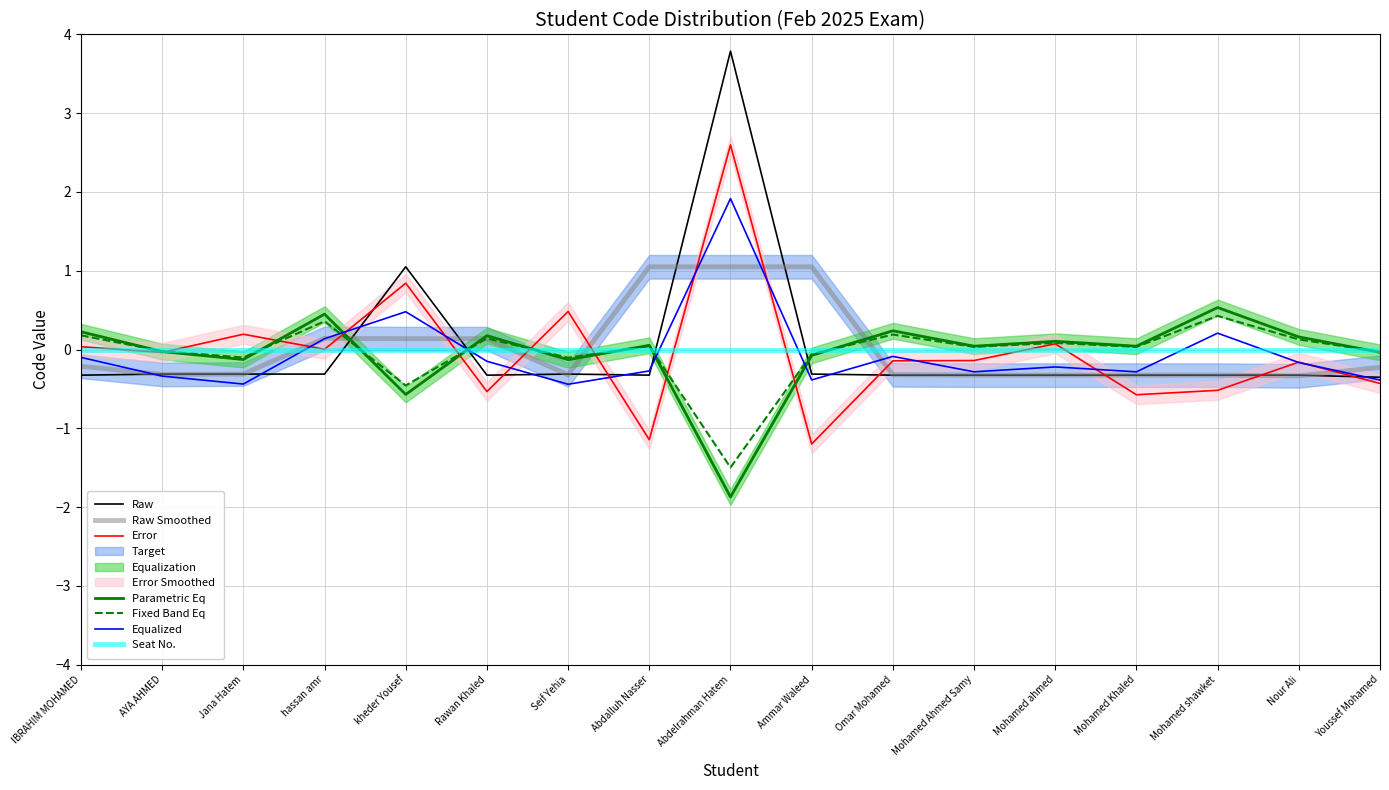

True or false: Fixed Band Eq and Equalized intersect in this chart.

True